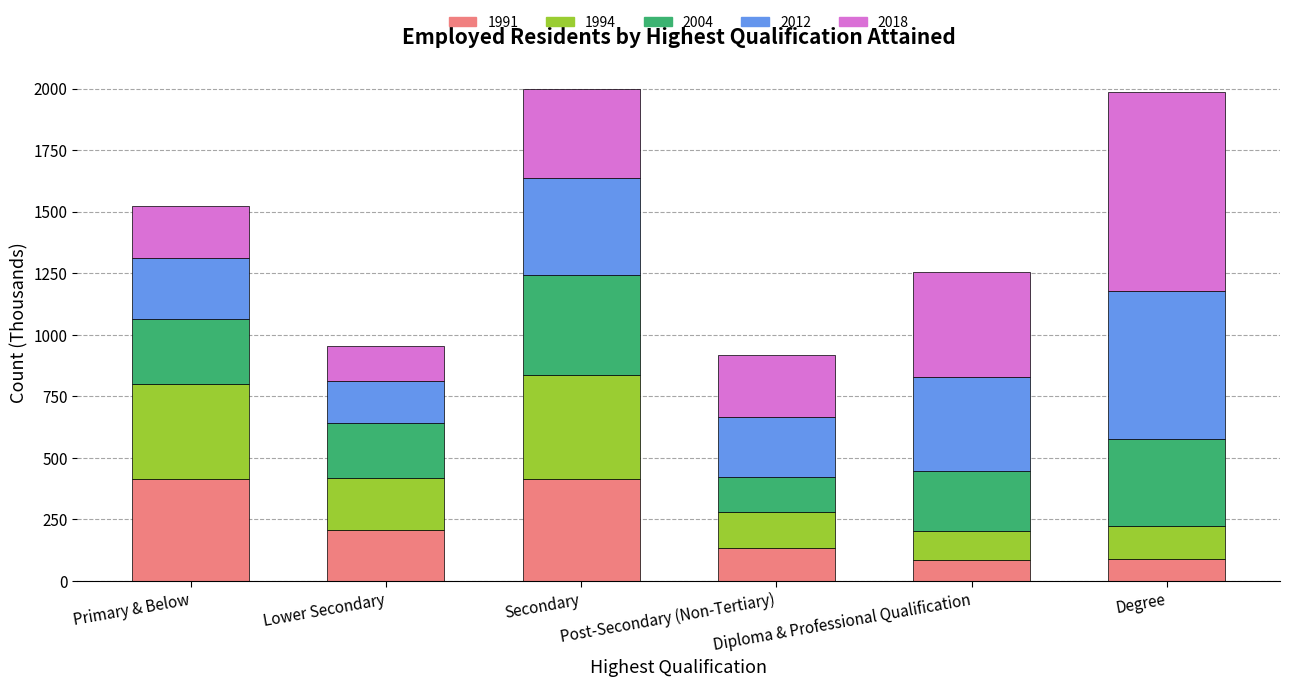

How many bars are there in total?

6